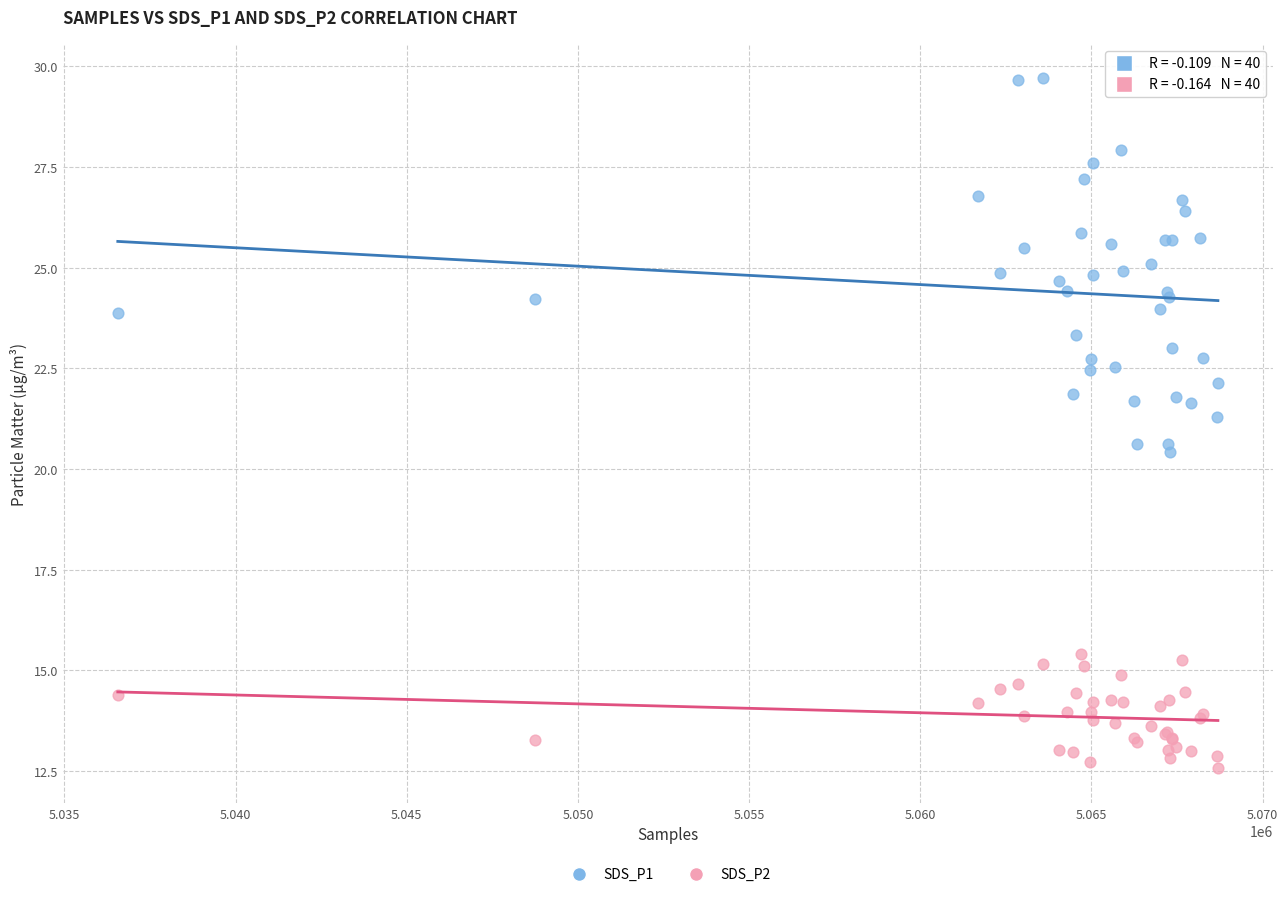

Which series contains the highest Y value?

SDS_P1